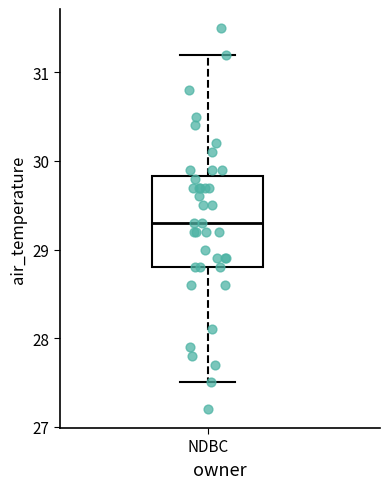

Transcribe this box plot: give where the median line is, the range the box spans, and where the two whiskers end, as read against the y-axis. The values are not printed on the chart, so give them approximately, as read against the axis.

median 29.3, box 28.8 to 29.8, whiskers 27.5 to 31.2